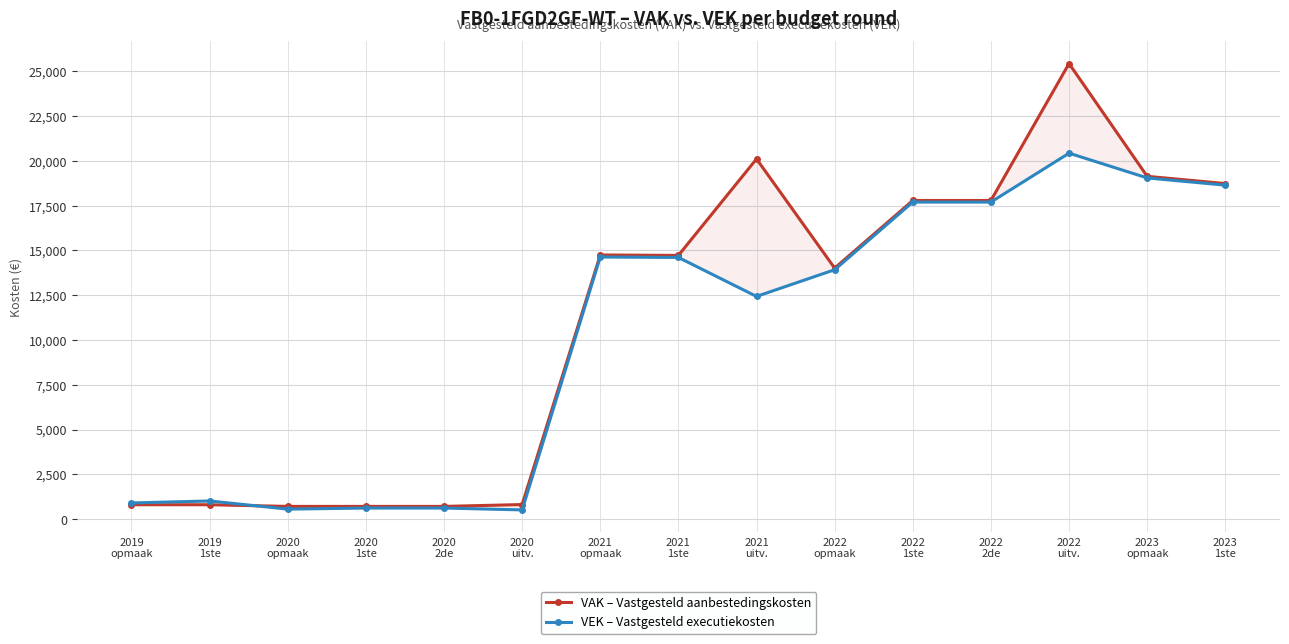

In VEK – Vastgesteld executiekosten, how many points are higher than both neighbors (excluding endpoints)?

3